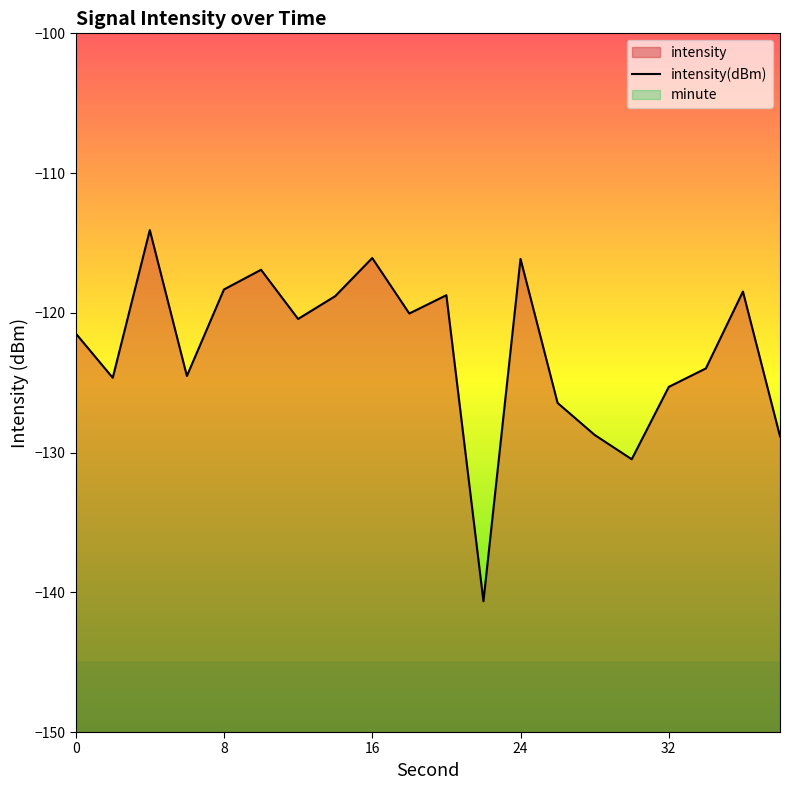

The chart shows a value of -159.0 at 16. True or false?

False